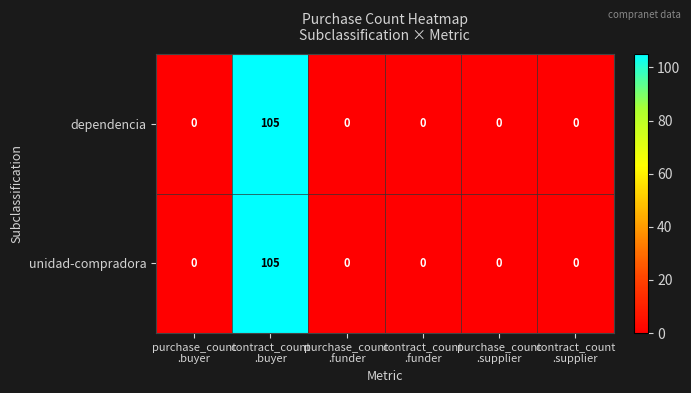

What is the average value of the unidad-compradora series?

18